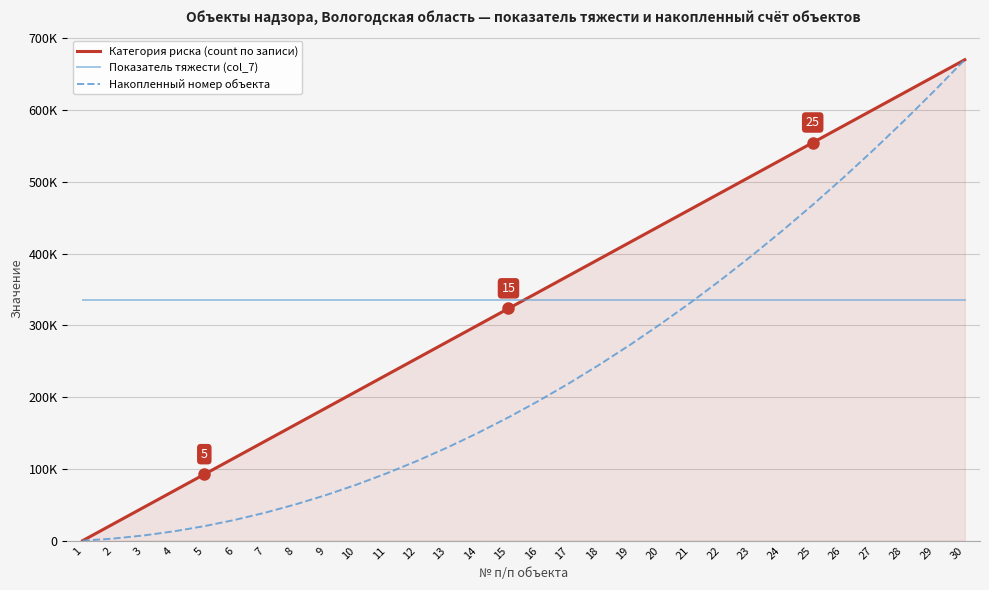

Does the chart display data point markers on the line(s)?

No